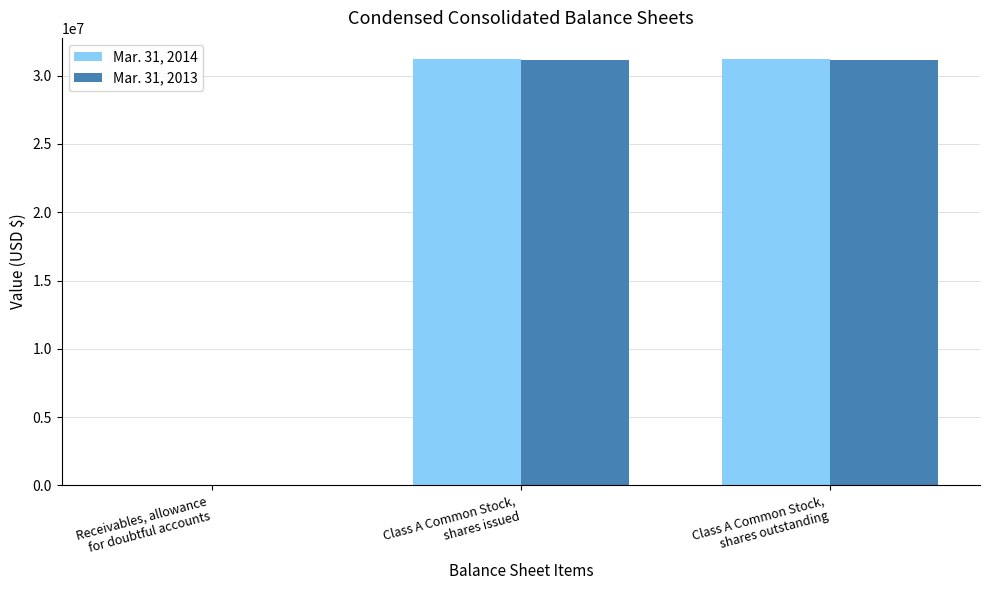

What is the greatest value displayed?

31203213